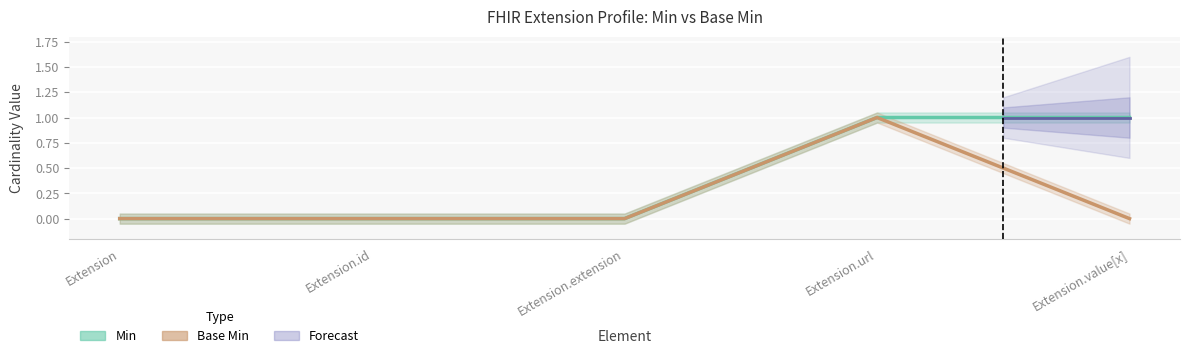

List the series in order of their peak value, lowest first.

Min, Base Min